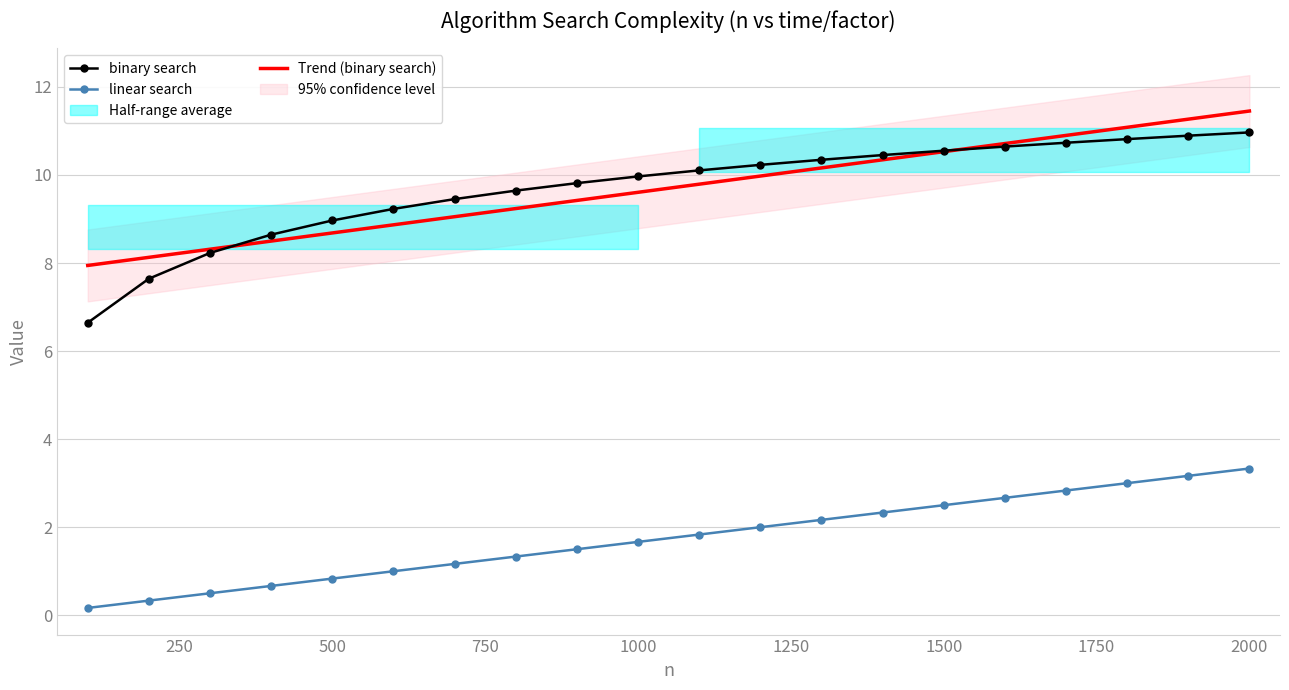

At which category is the sum across all series the highest?

2000